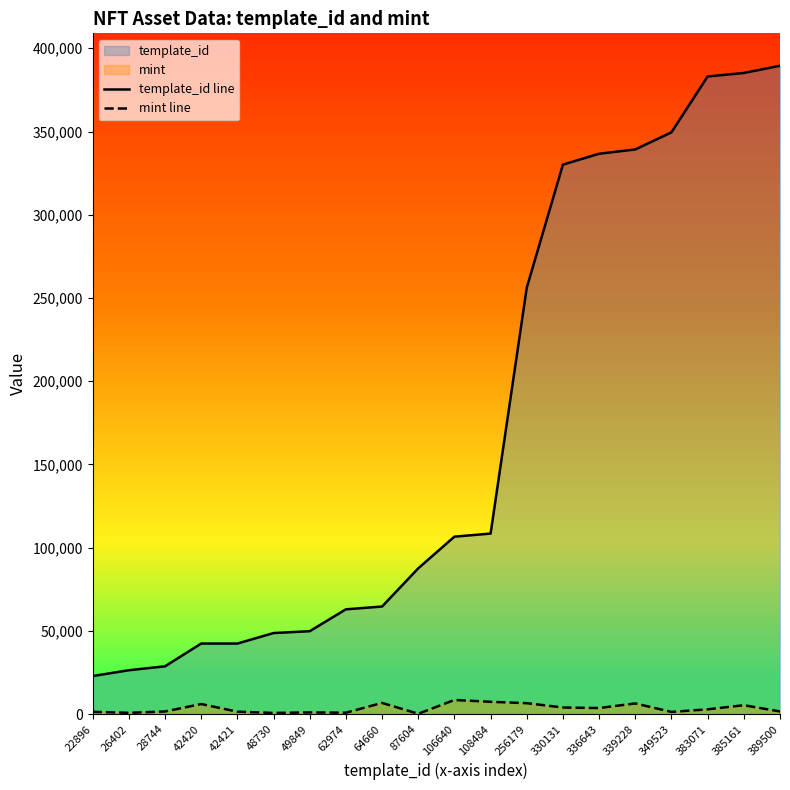

Read the template_id line value at 389500.

389500